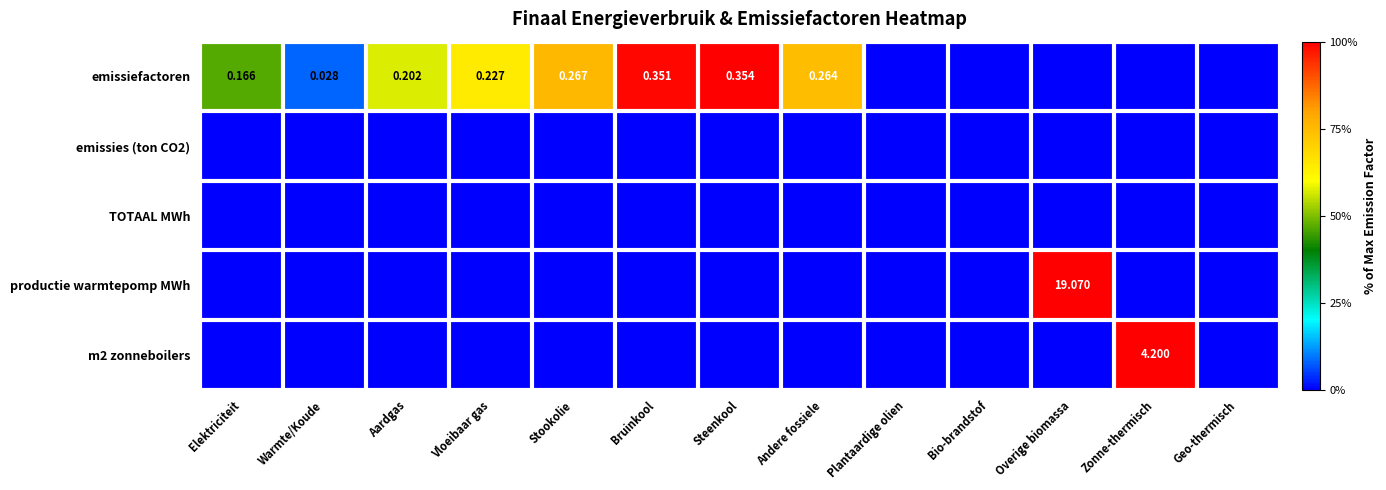

How many values in the productie warmtepomp MWh series exceed 0?

1